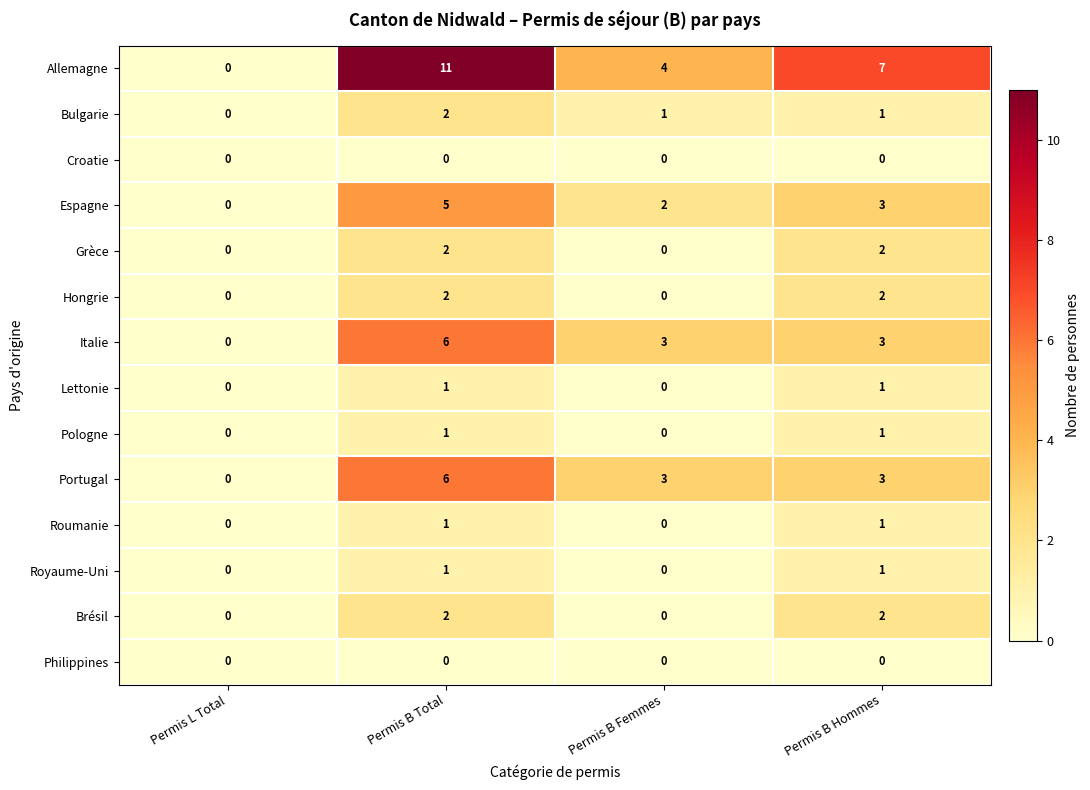

What is the spread (max minus min) of values at Permis B Femmes?

4